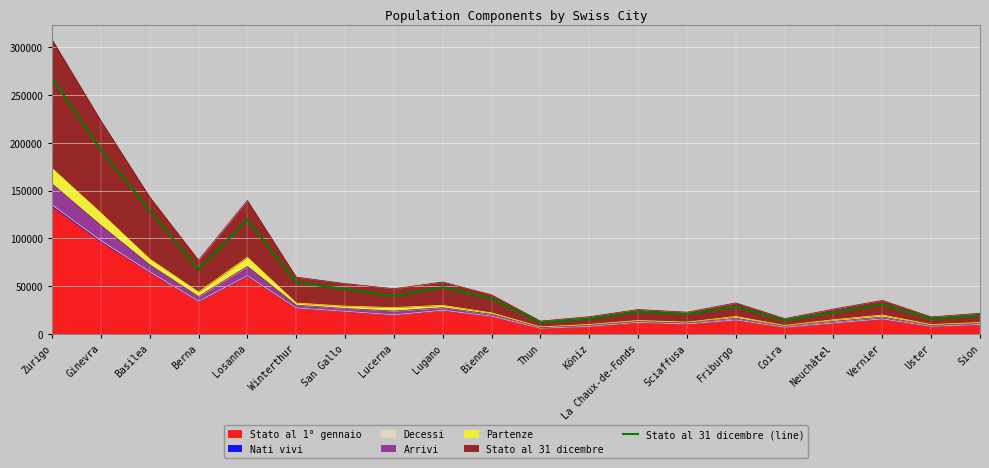

At which label is the value closest to 139811?

Basilea